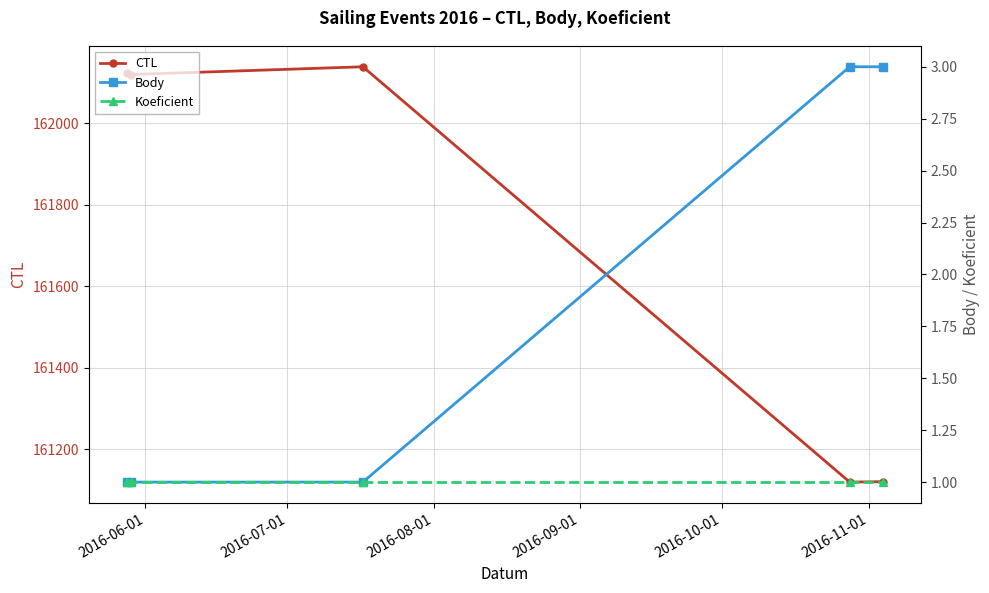

What are all the series names shown in the legend?

CTL, Body, Koeficient